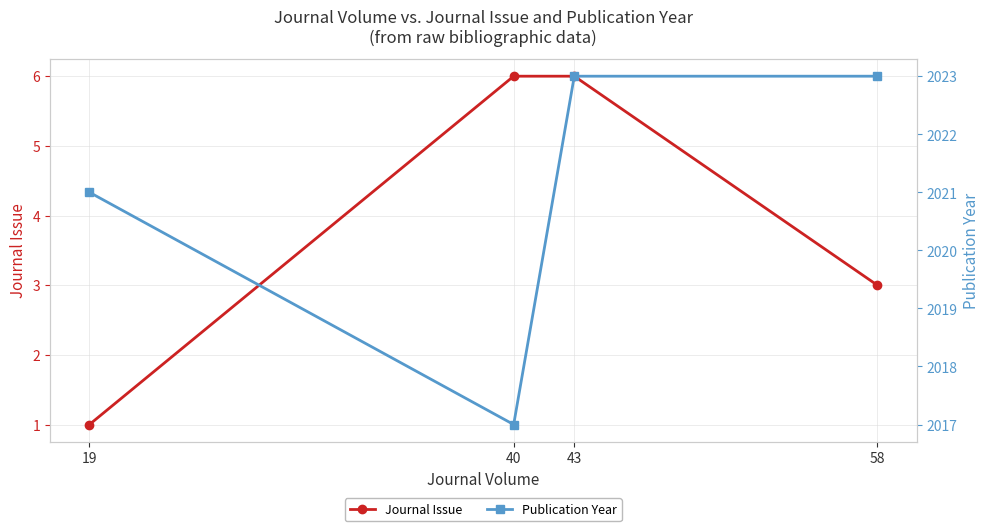

What is the value of the Publication Year point at the 4th from the left?

2023